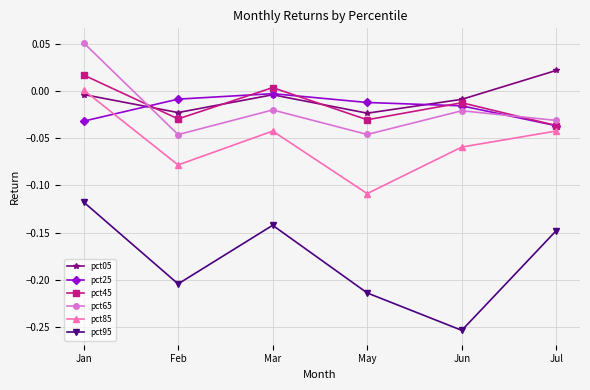

The value of pct05 at Jan is -0.0. True or false?

True